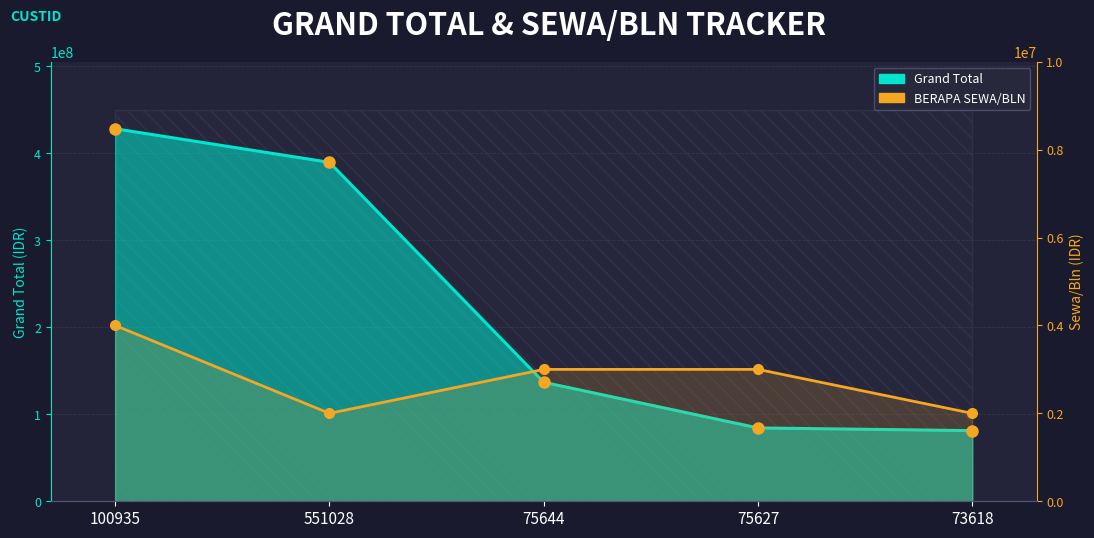

Count the number of data series in this chart.

2